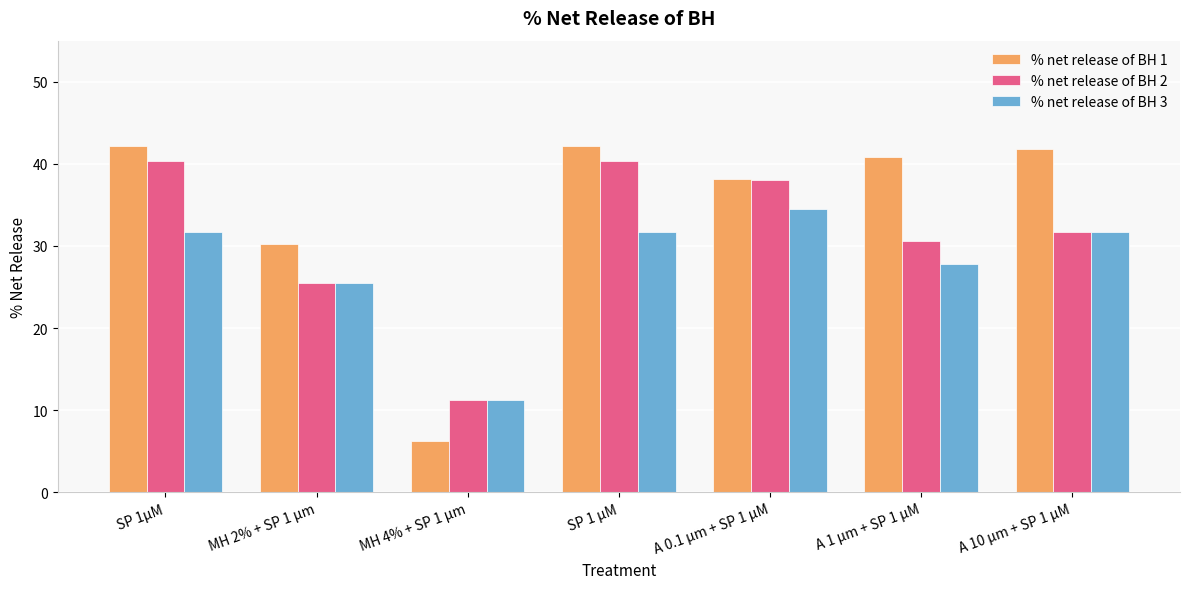

Count the number of categories in the chart.

7